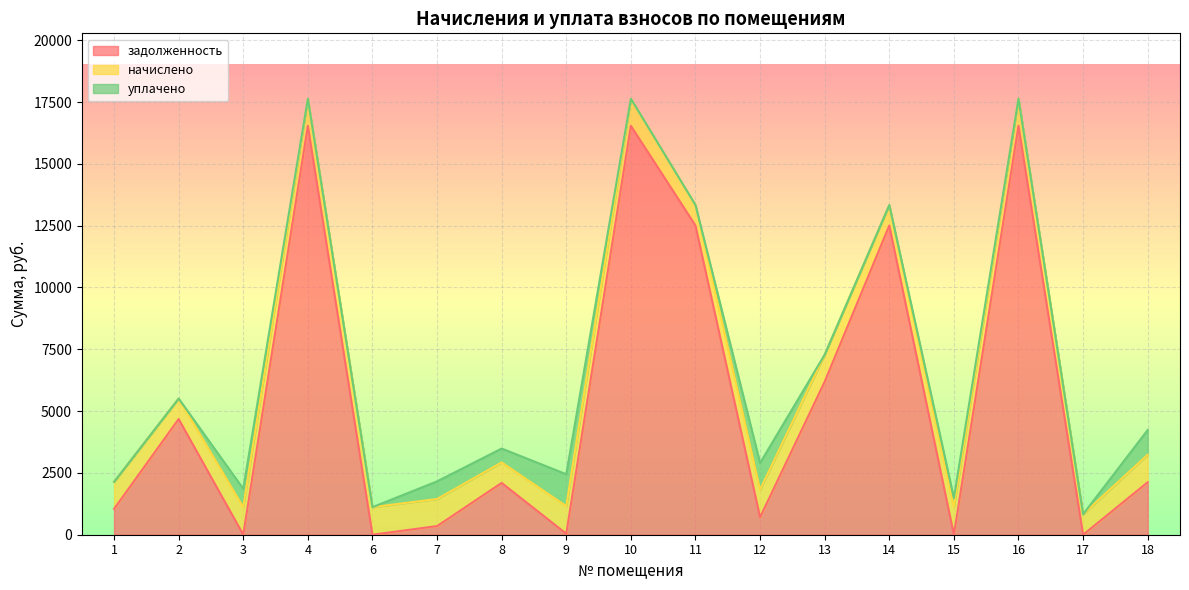

Is it true that начислено equals 1162.7 at 14?

False